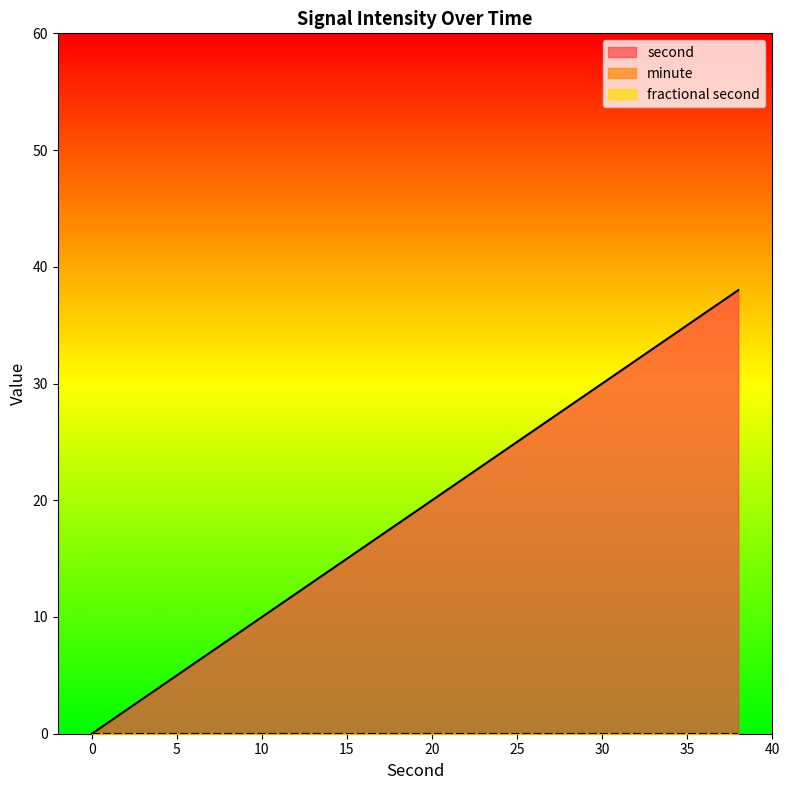

Count the number of data series in this chart.

3